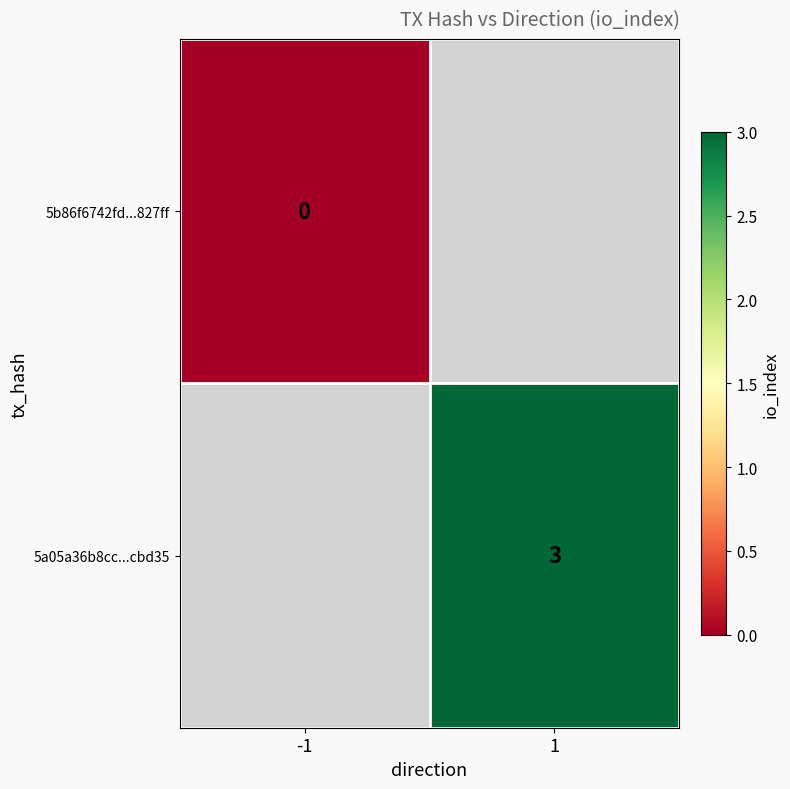

At which category does the chart reach its minimum across all series?

-1